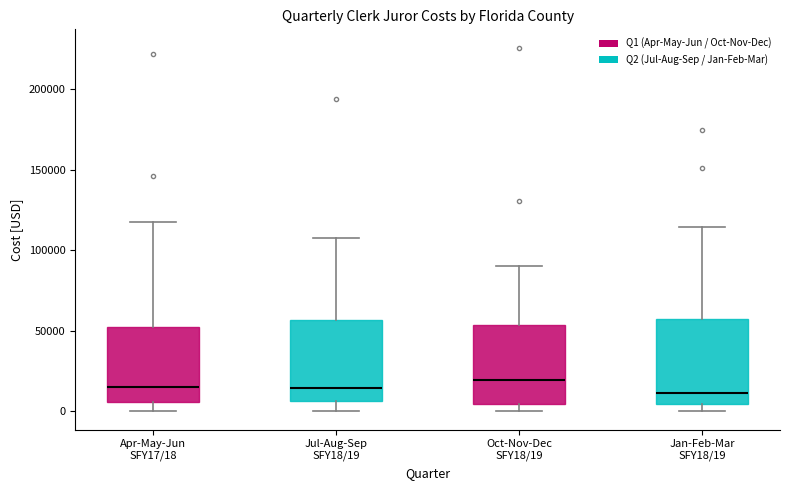

Where does the median line of the box for Jan-Feb-Mar SFY18/19 sit on the y-axis? The values are not printed on the chart, so give them approximately, as read against the axis.

10000